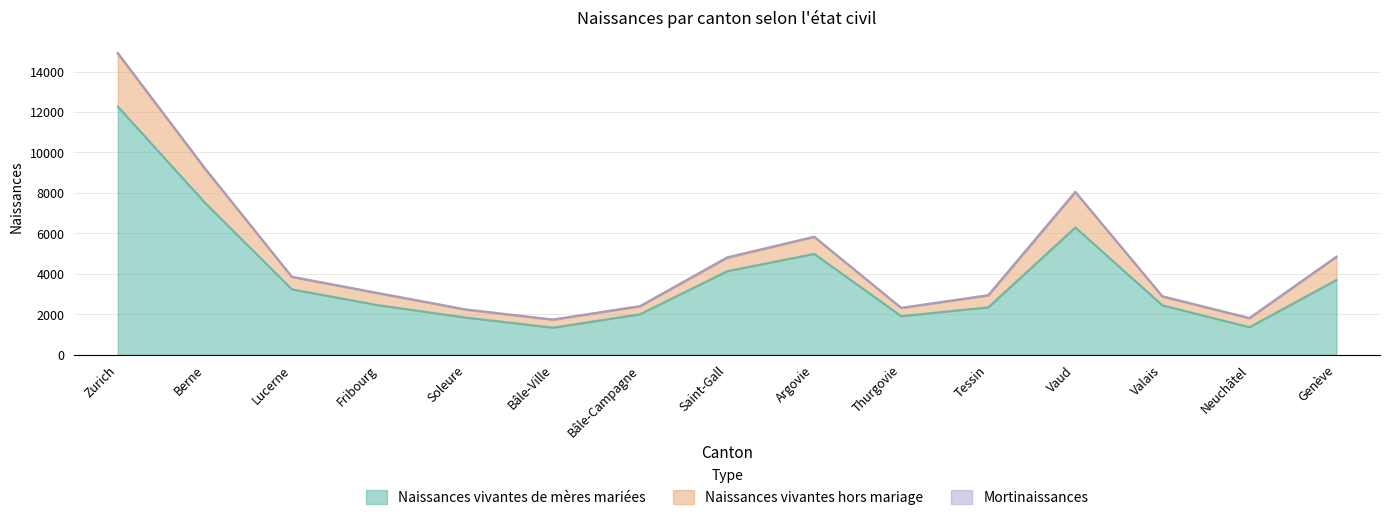

Does the chart display data point markers on the line(s)?

No